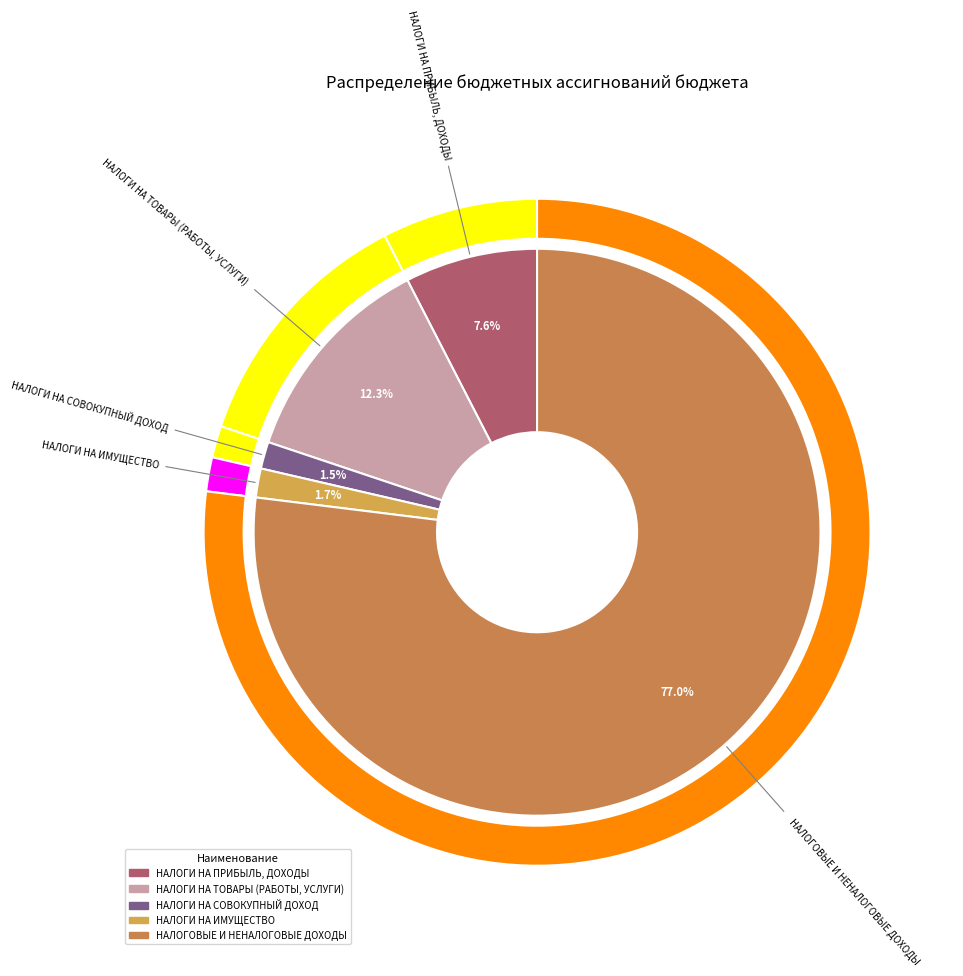

Is there any slice that represents more than half of the pie?

Yes